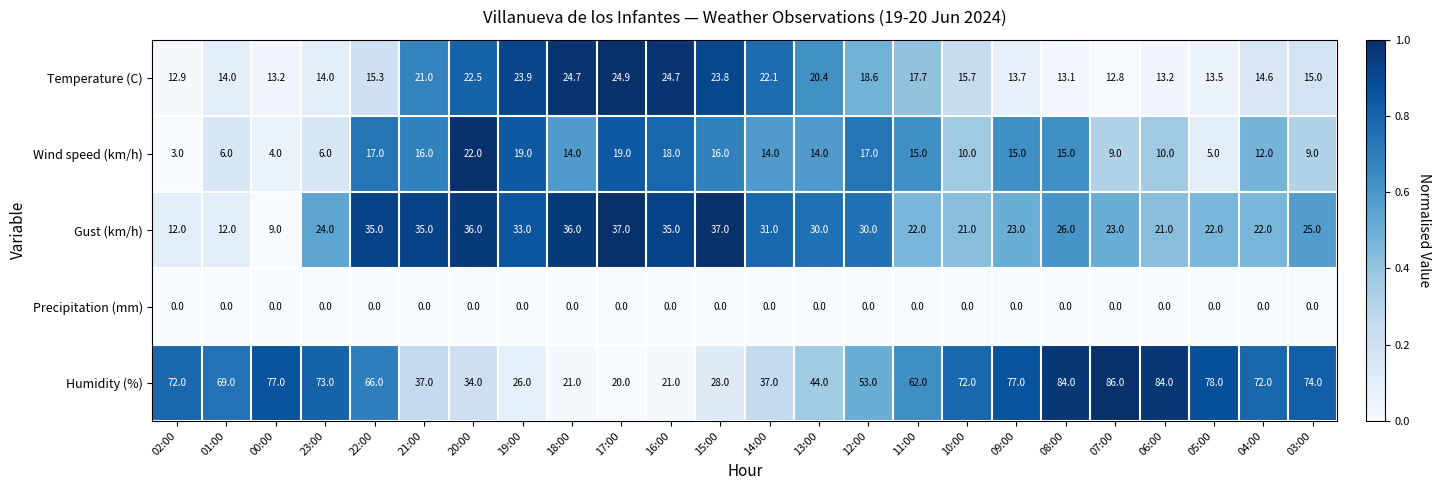

Which series has the largest range (max minus min)?

Humidity (%)